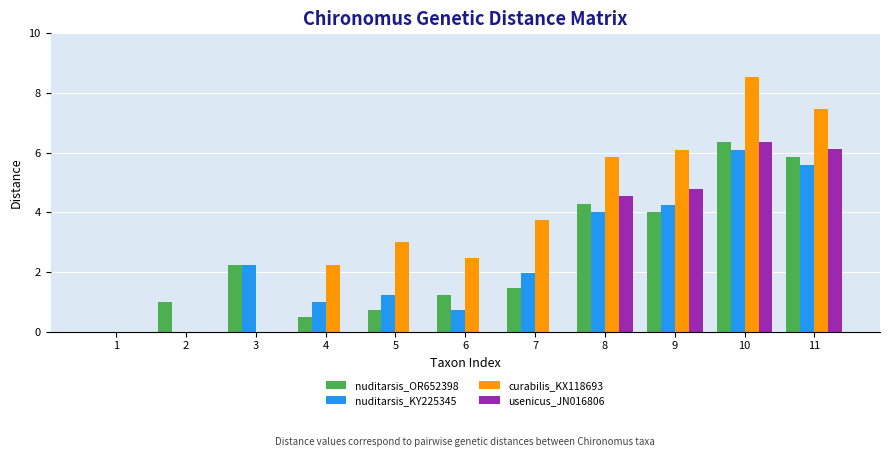

Reading right to left, extract all data points from this chart.

nuditarsis_OR652398: 11=5.9	10=6.4	9=4.0	8=4.3	7=1.5	6=1.2	5=0.7	4=0.5	3=2.2	2=1.0	1=0.0
nuditarsis_KY225345: 11=5.6	10=6.1	9=4.3	8=4.0	7=2.0	6=0.7	5=1.2	4=1.0	3=2.2	2=0.0	1=0.0
curabilis_KX118693: 11=7.5	10=8.5	9=6.1	8=5.8	7=3.8	6=2.5	5=3.0	4=2.2	3=0.0	2=0.0	1=0.0
usenicus_JN016806: 11=6.1	10=6.4	9=4.8	8=4.5	7=0.0	6=0.0	5=0.0	4=0.0	3=0.0	2=0.0	1=0.0